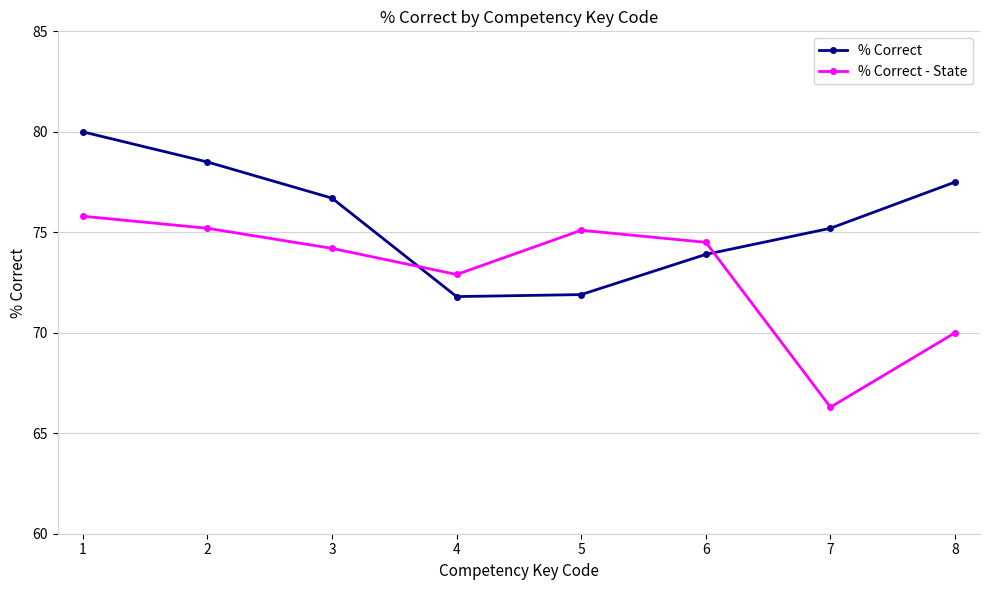

How many data points in % Correct - State are less than 74?

3